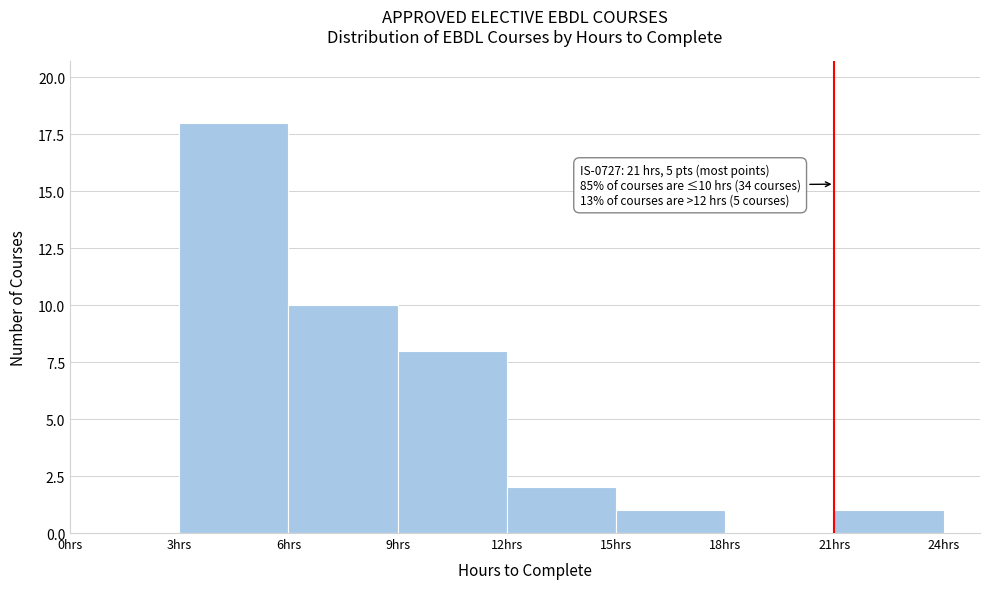

Which range on the x-axis has the tallest bar?

3 to 6